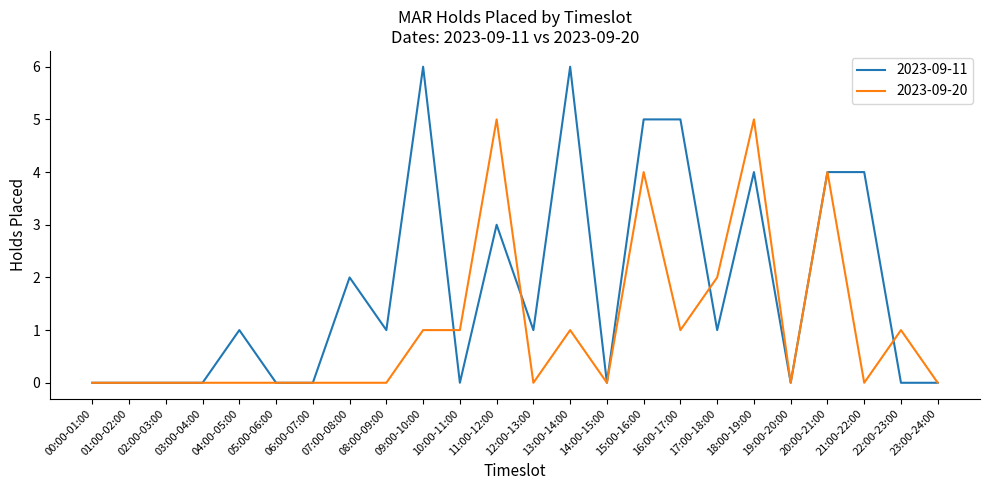

Which series changed the most between 19:00-20:00 and 21:00-22:00?

2023-09-11